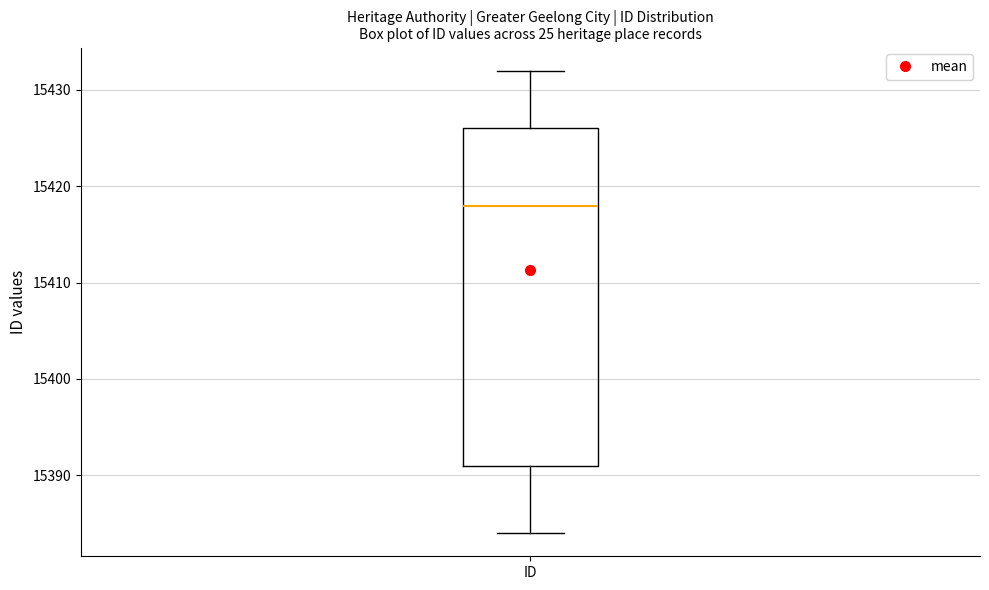

Transcribe this box plot: give where the median line is, the range the box spans, and where the two whiskers end, as read against the y-axis. The values are not printed on the chart, so give them approximately, as read against the axis.

median 15418, box 15391 to 15426, whiskers 15384 to 15432